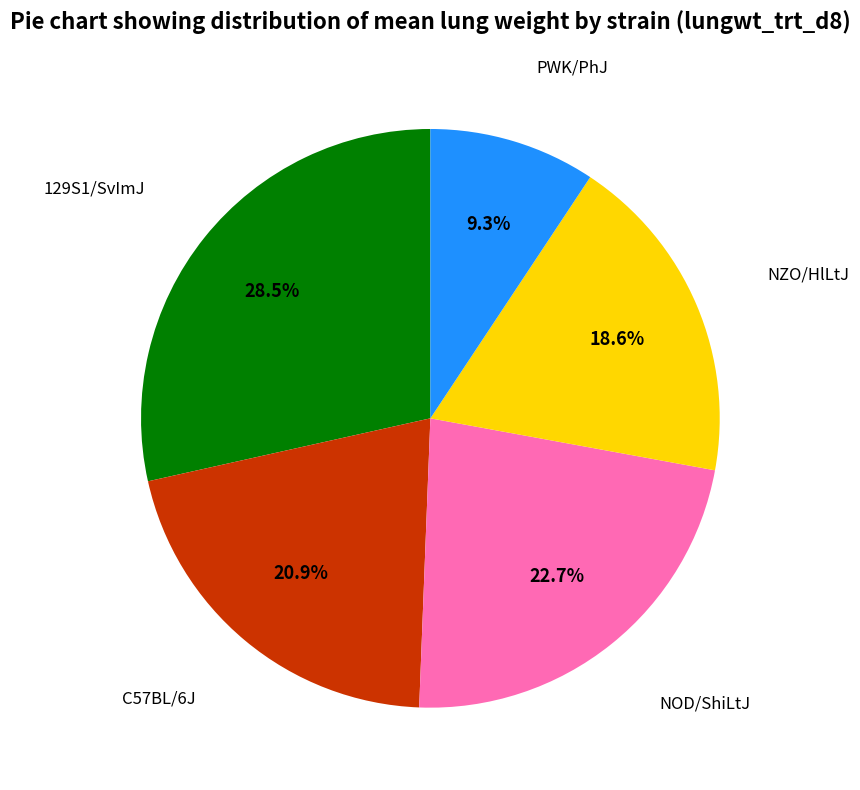

To the nearest percent, what is the difference between the largest and smallest slice percentages?

19%